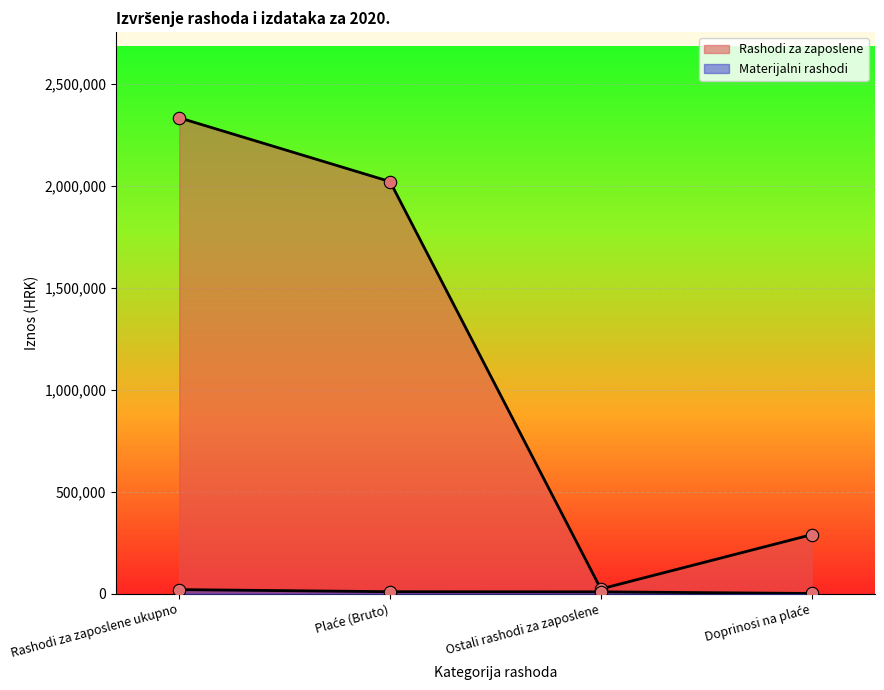

What are all the series names shown in the legend?

Rashodi za zaposlene, Materijalni rashodi